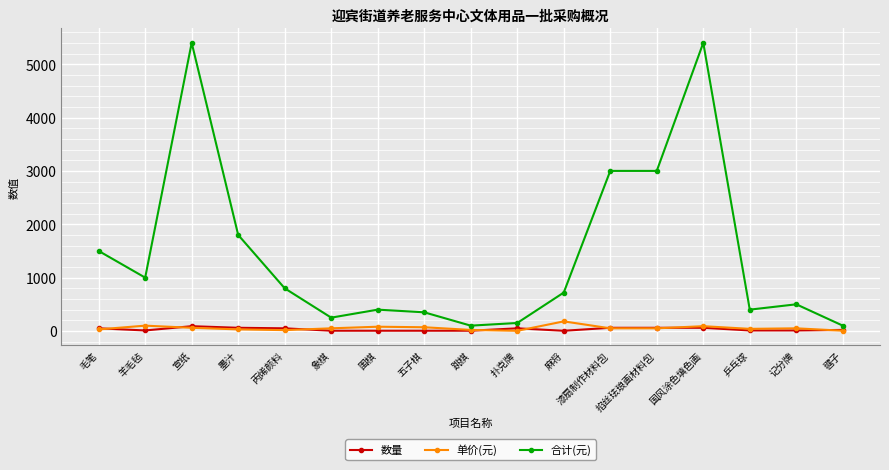

True or false: 单价(元) has more than 1 points higher than both neighbors.

True